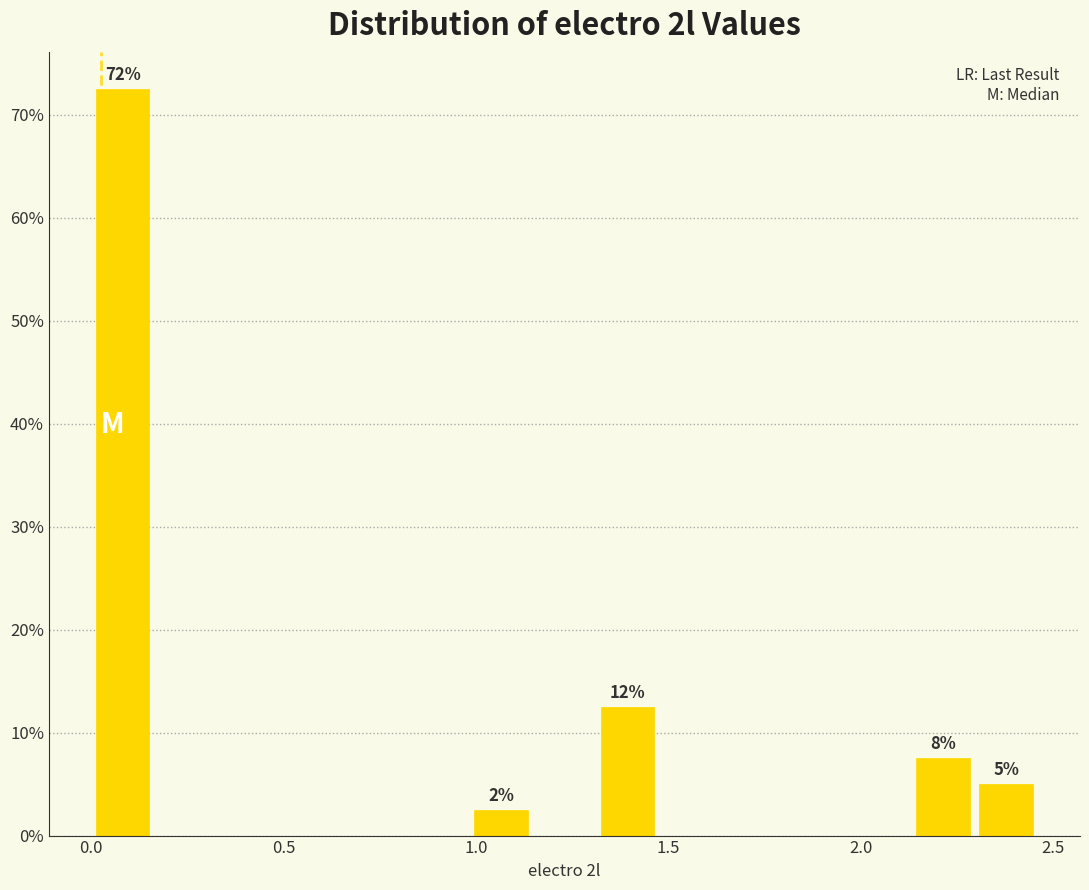

Around what value on the x-axis is the tallest bar? Give the approximate position of its centre, as read against the axis.

0.10